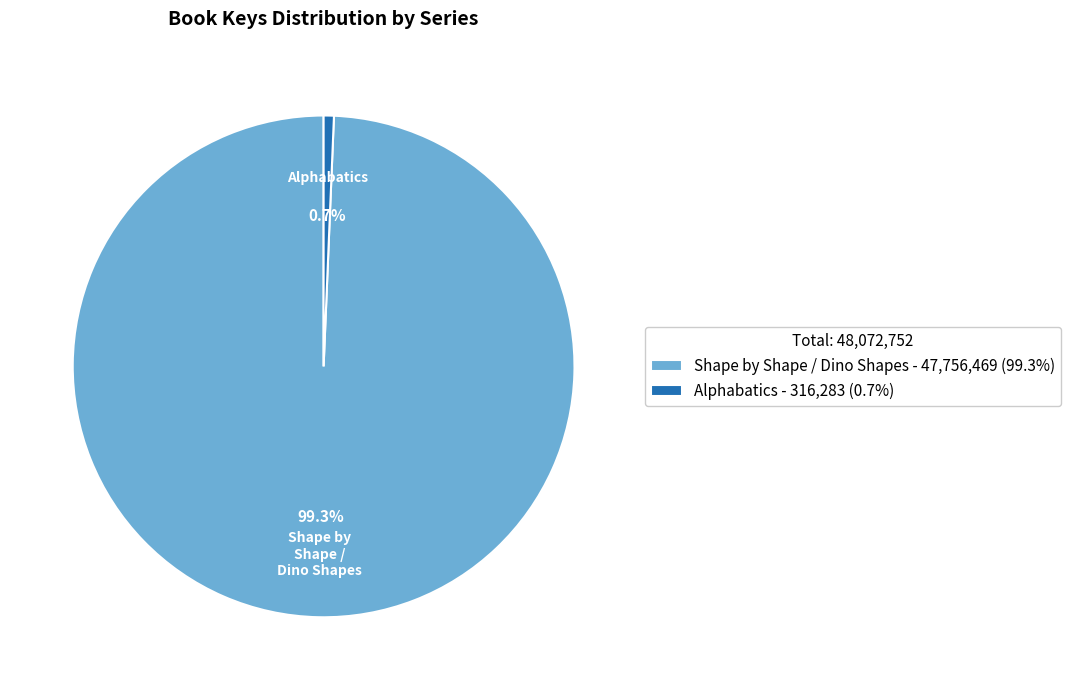

What is the largest slice in the pie chart?

Shape by Shape / Dino Shapes - 47,756,469 (99.3%)